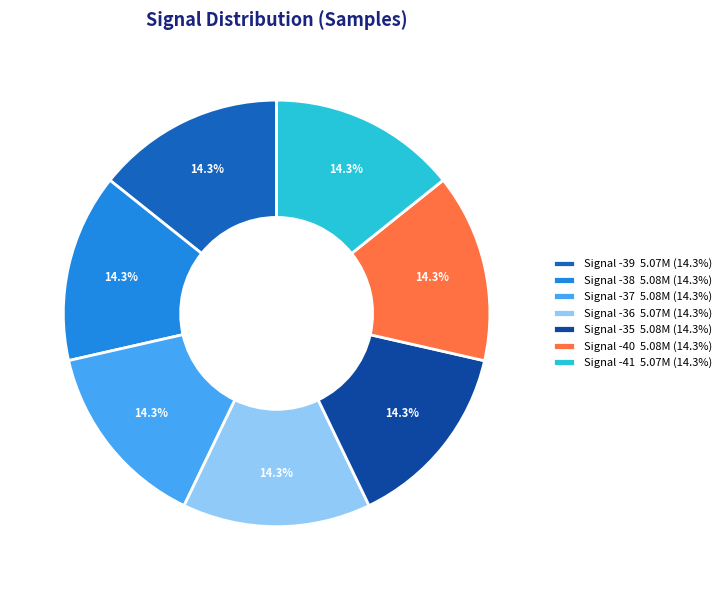

Is there a majority slice in this chart?

No